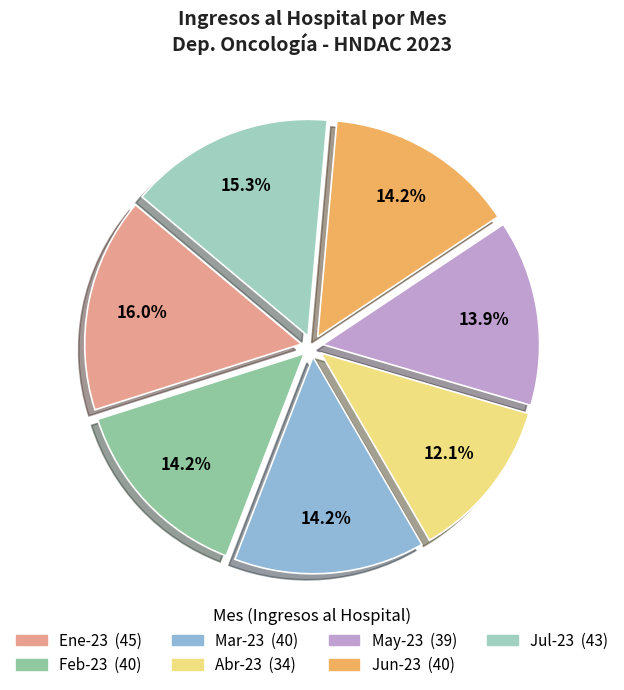

To the nearest percent, what is the difference between the largest and smallest slice percentages?

4%